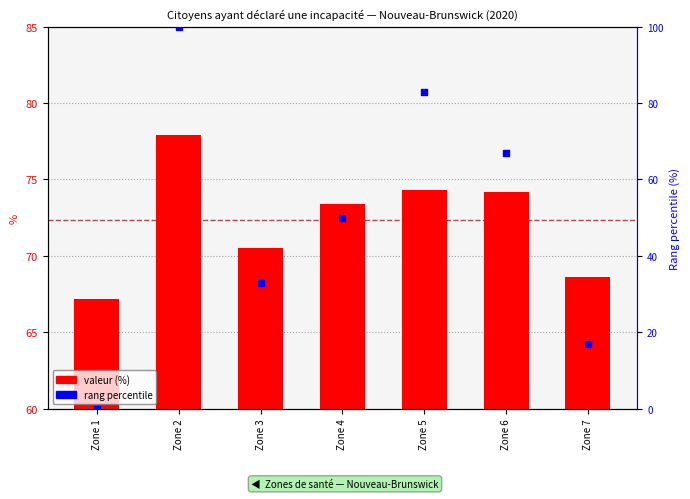

Is the value of rang percentile at Zone 1 greater than the value of valeur (%) at Zone 2?

No